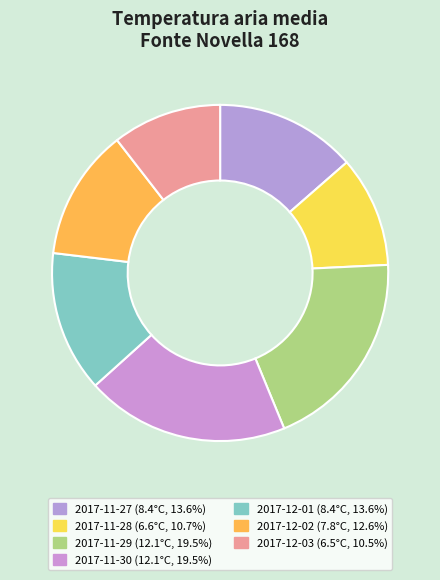

What percentage is NOT represented by 2017-12-03?

89.5%